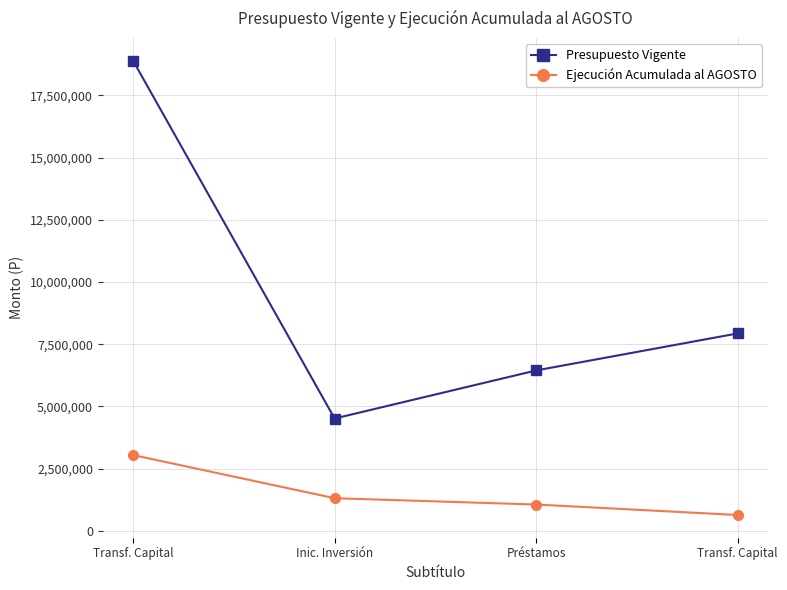

Does the chart have visible grid lines?

Yes